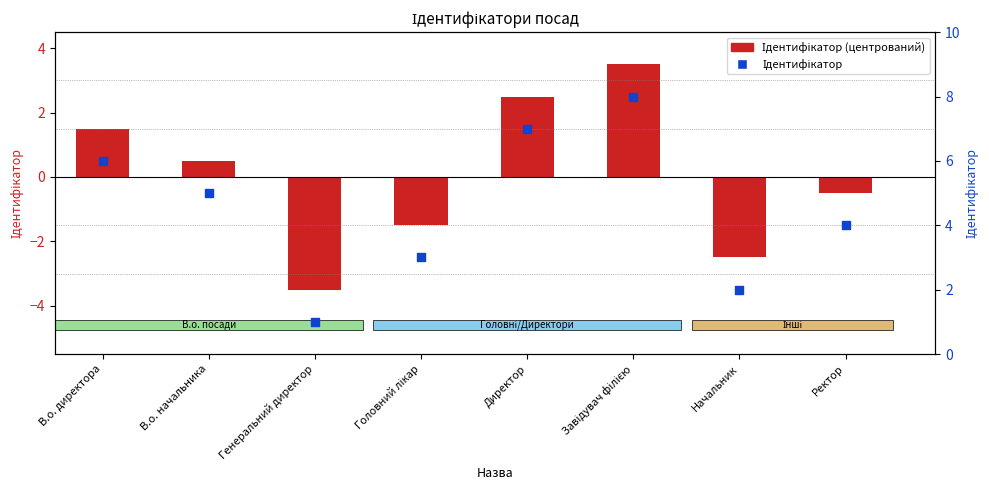

Which series contains the highest Y value?

Ідентифікатор